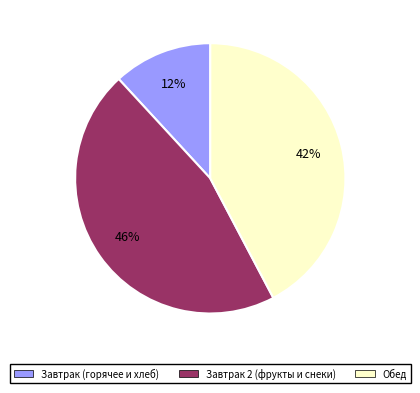

Count the number of slices in the pie.

3